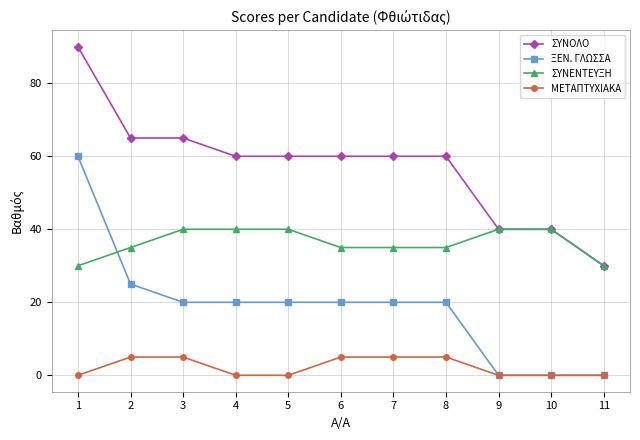

True or false: ΣΥΝΕΝΤΕΥΞΗ and ΜΕΤΑΠΤΥΧΙΑΚΑ cross at least once.

False